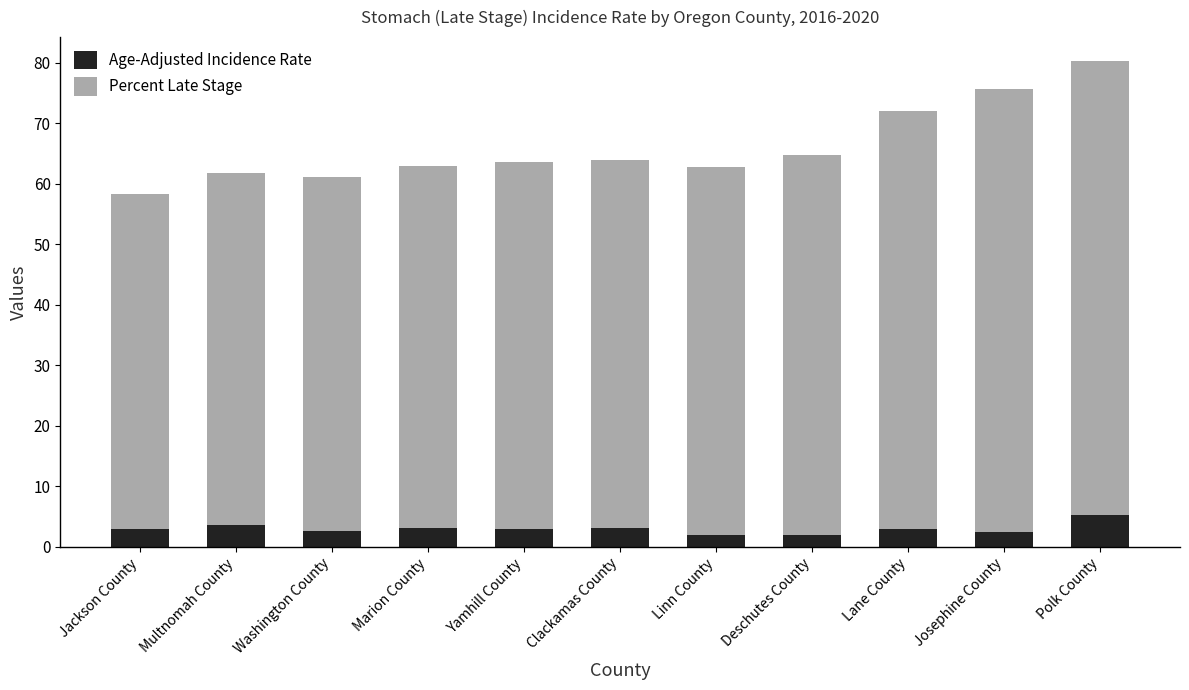

What is the minimum value for Age-Adjusted Incidence Rate?

2.0